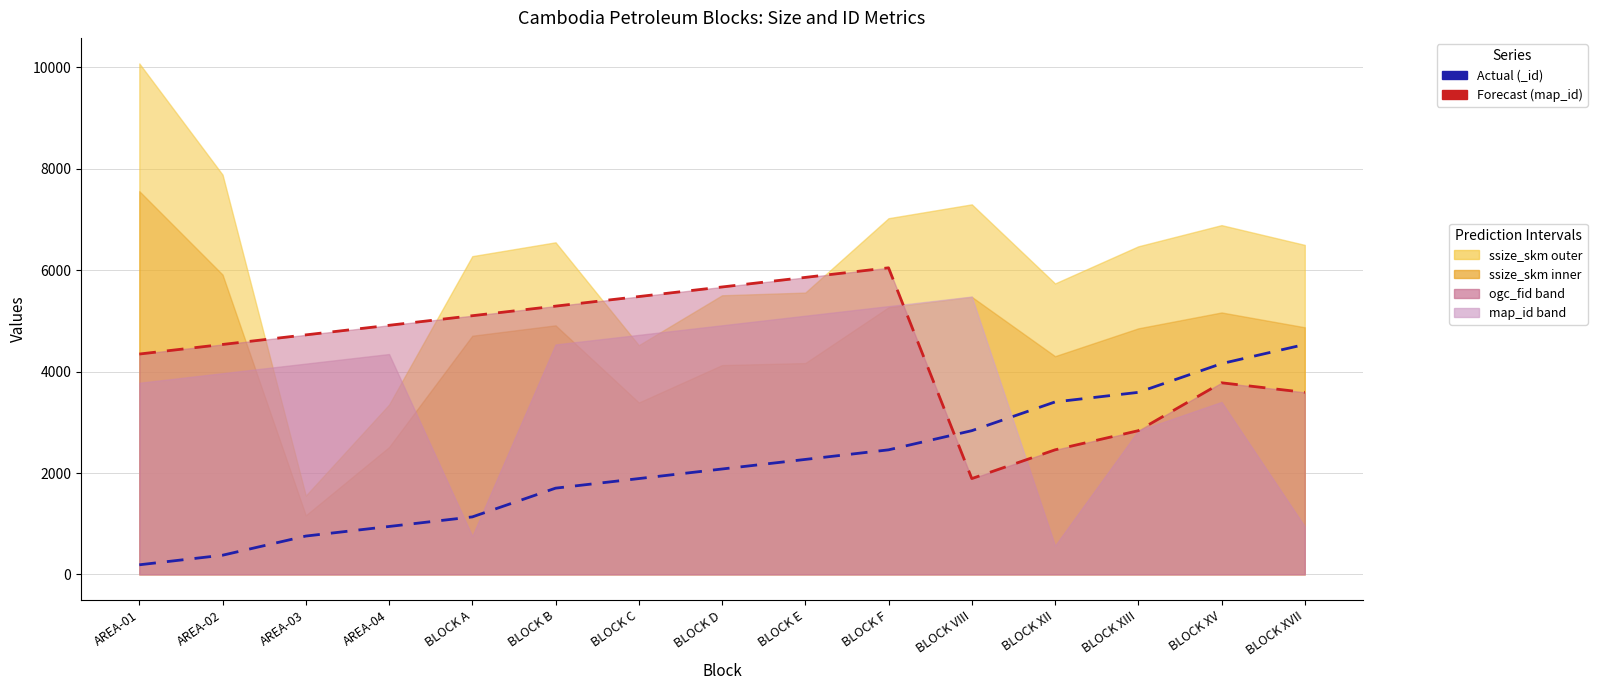

Where do Forecast (map_id scaled) and Actual (_id scaled) first cross each other?

BLOCK F and BLOCK VIII